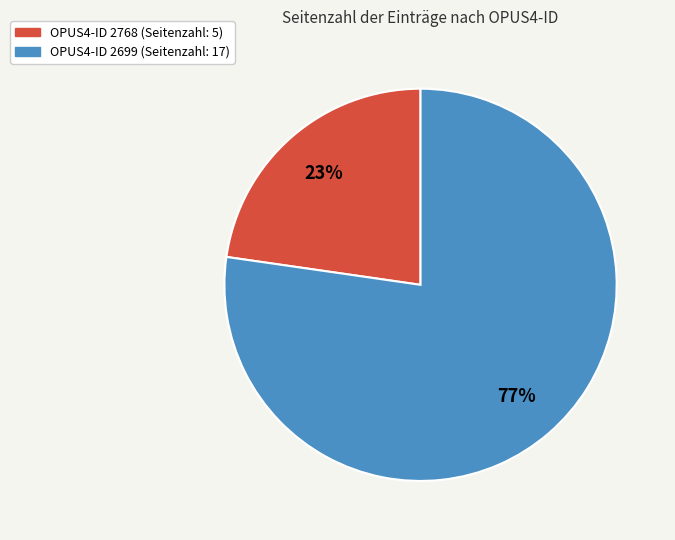

To the nearest percent, what is the average slice percentage?

50%